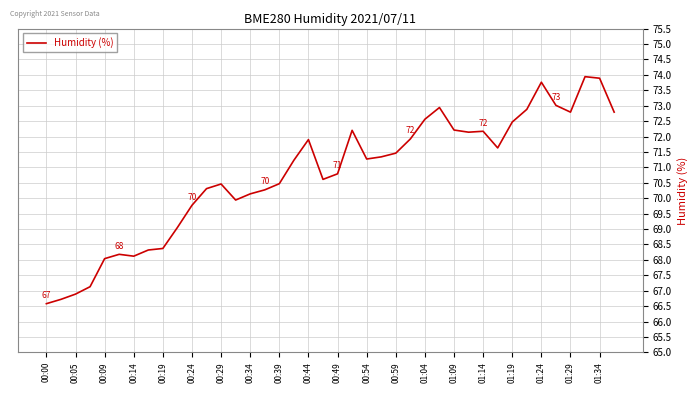

How many distinct data groups are displayed?

1